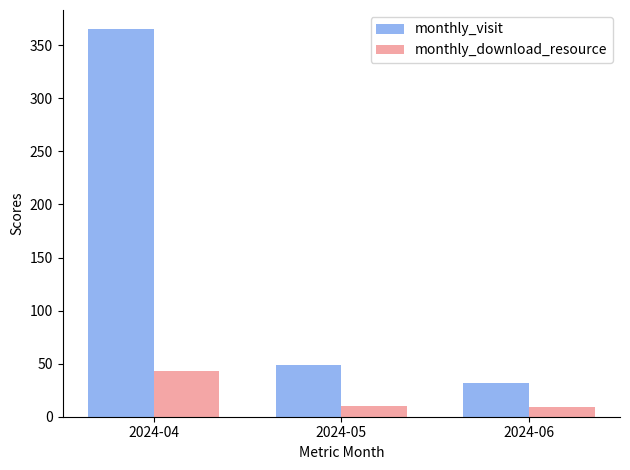

Rank the categories by monthly_visit value from highest to lowest.

2024-04, 2024-05, 2024-06